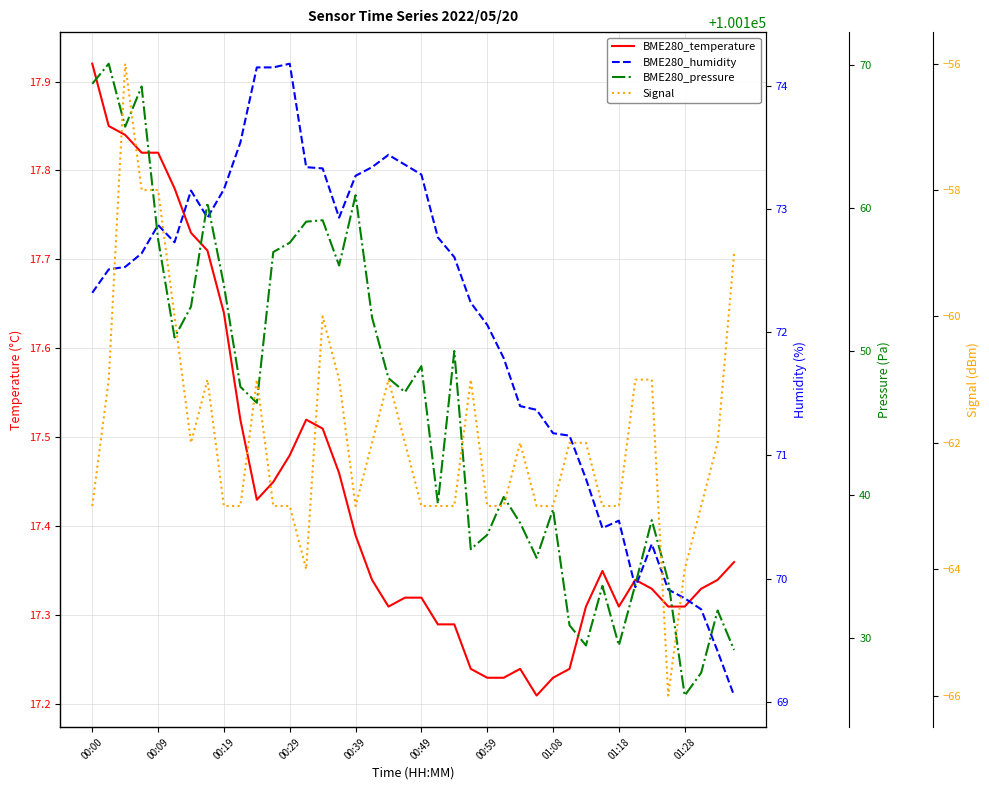

What is the value of the BME280_temperature point at the 21st from the left?

17.3